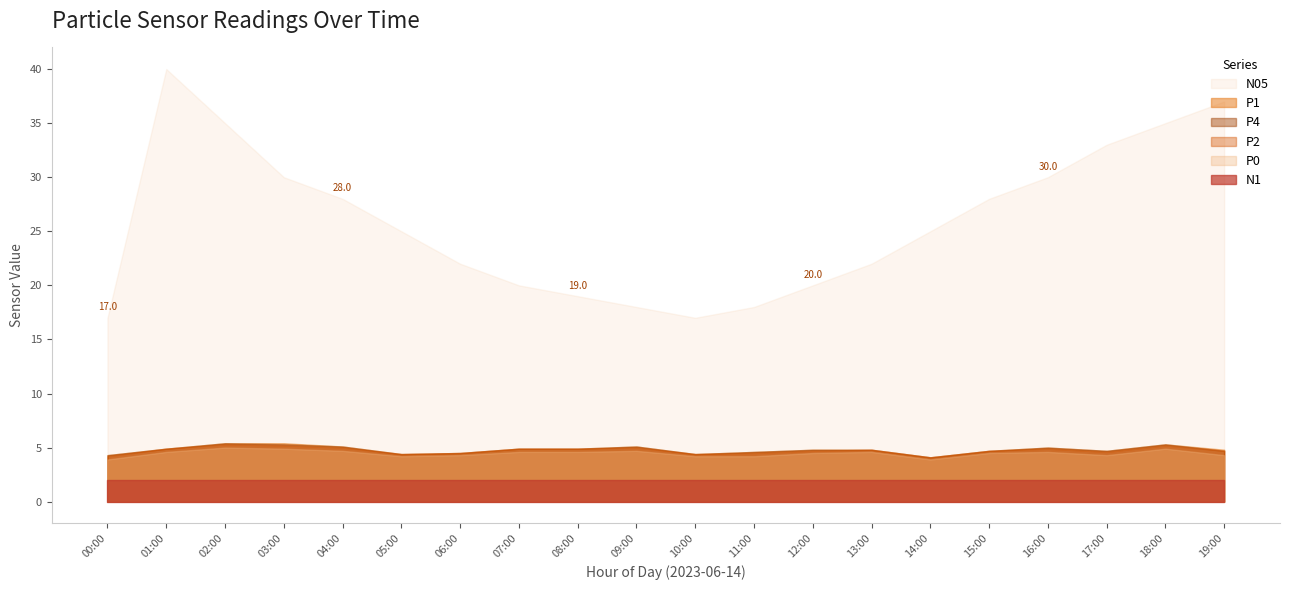

What is the spread (max minus min) of values at 18:00?

33.0